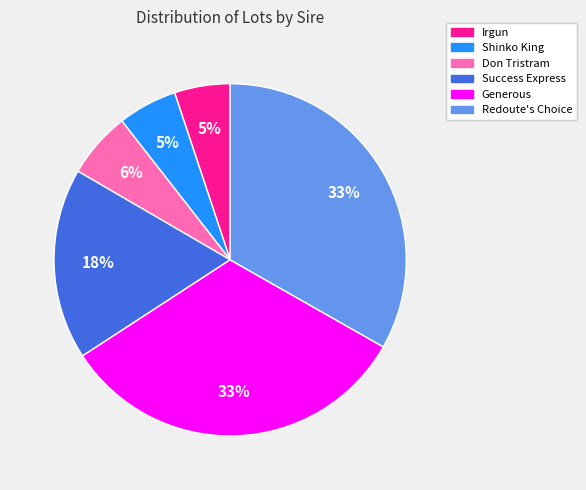

To the nearest percent, what is the difference between the Success Express and Don Tristram slice percentages?

12%